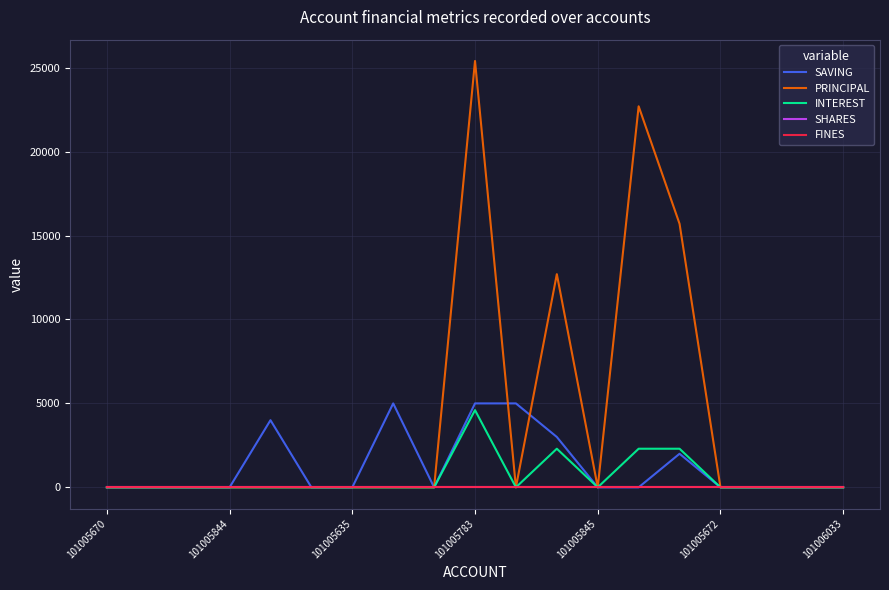

In INTEREST, how many points are higher than both neighbors (excluding endpoints)?

2